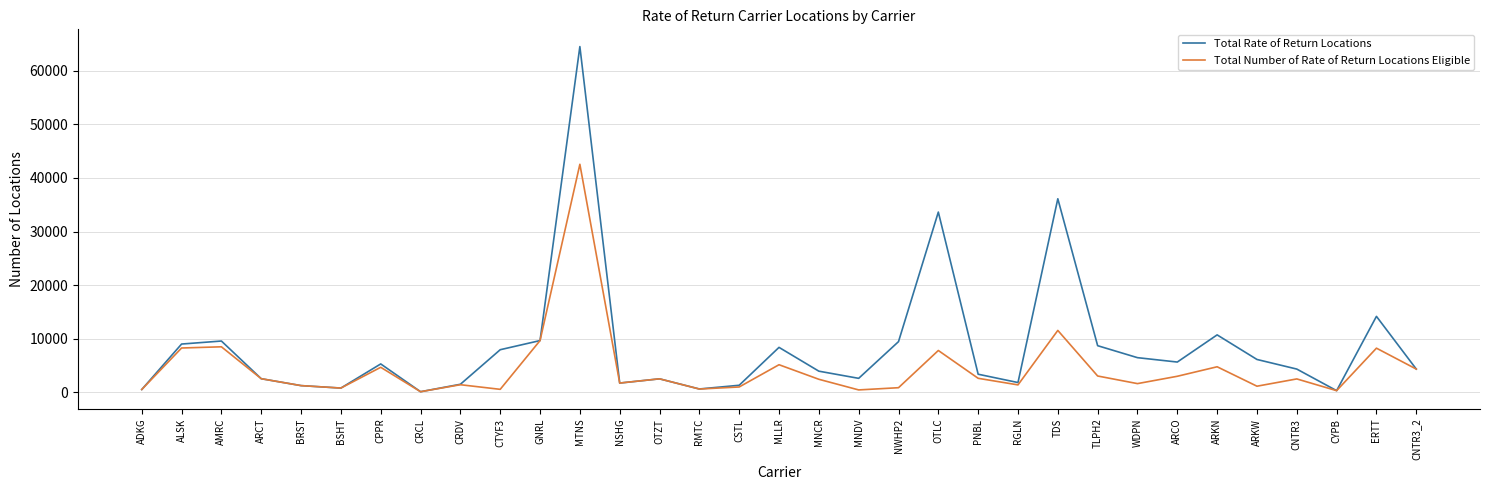

What is the highest value of the Total Number of Rate of Return Locations Eligible series?

42562